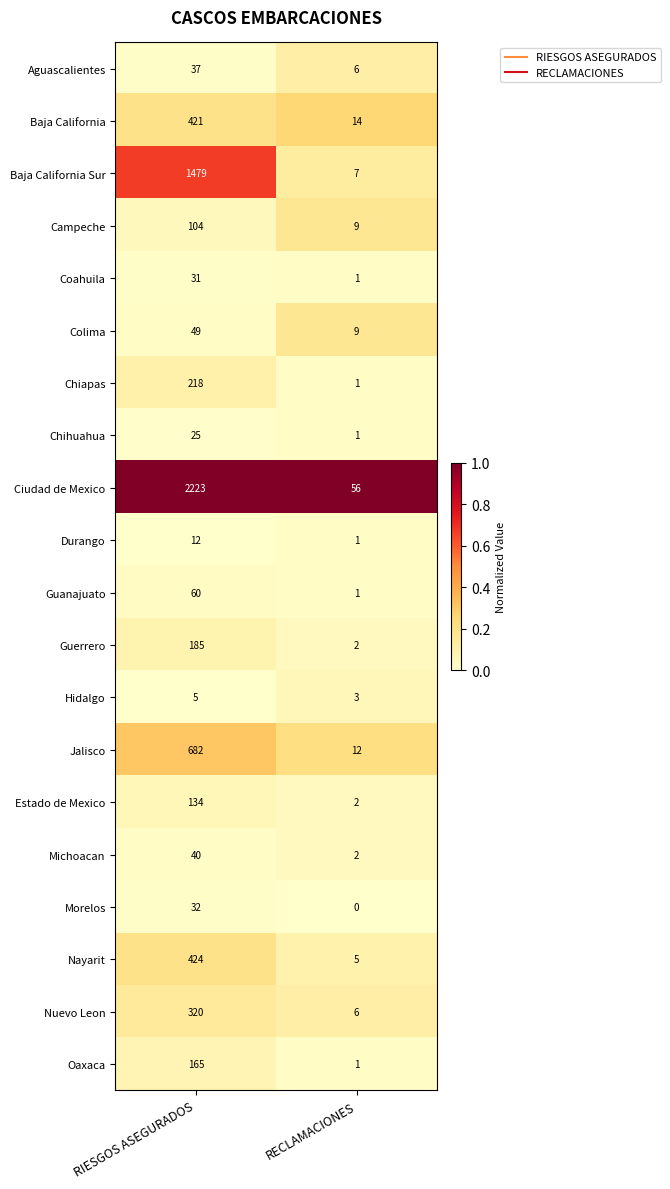

At RIESGOS ASEGURADOS, list the series in order from largest to smallest.

Ciudad de Mexico, Baja California Sur, Jalisco, Nayarit, Baja California, Nuevo Leon, Chiapas, Guerrero, Oaxaca, Estado de Mexico, Campeche, Guanajuato, Colima, Michoacan, Aguascalientes, Morelos, Coahuila, Chihuahua, Durango, Hidalgo